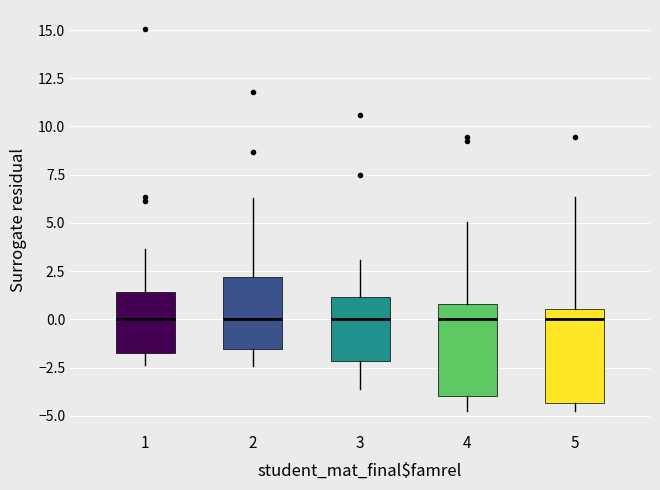

Reading left to right, read every box against the y-axis: the position of its median line, the range the box covers, and the ends of its whiskers. The values are not printed on the chart, so give them approximately, as read against the axis.

1: median 0.0, box -1.5 to 1.5, whiskers -2.5 to 3.5
2: median 0.0, box -1.5 to 2.0, whiskers -2.5 to 6.5
3: median 0.0, box -2.0 to 1.0, whiskers -3.5 to 3.0
4: median 0.0, box -4.0 to 1.0, whiskers -4.5 to 5.0
5: median 0.0, box -4.5 to 0.5, whiskers -4.5 (just below the box's lower edge) to 6.5